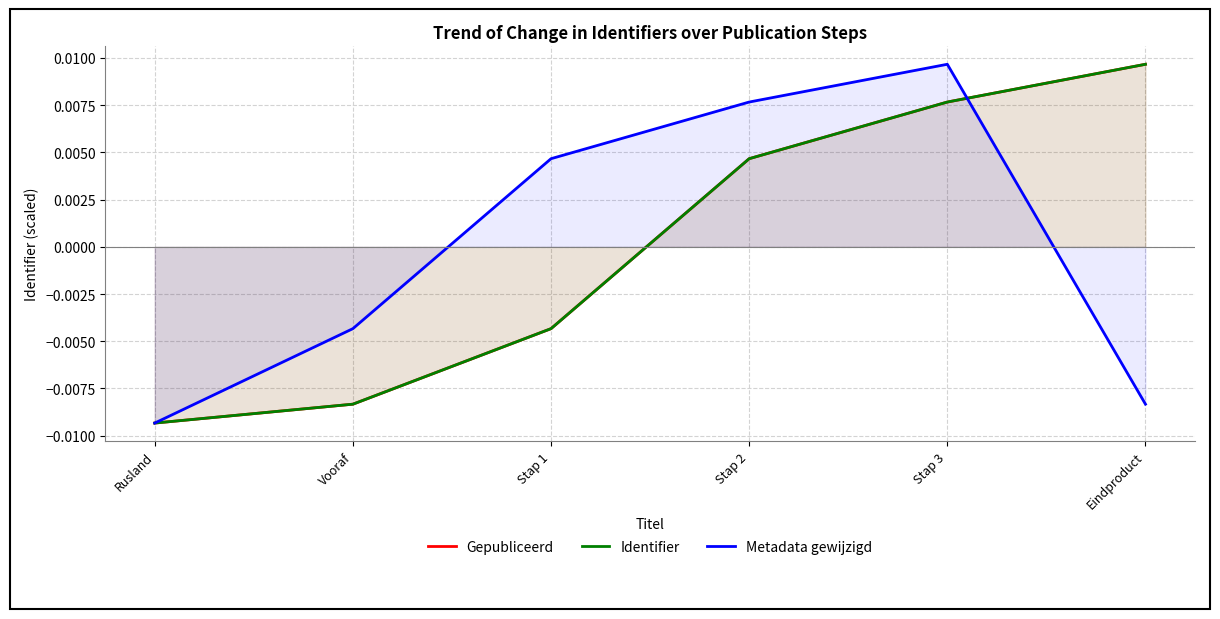

True or false: Identifier has a value of -0.0 at Vooraf.

False